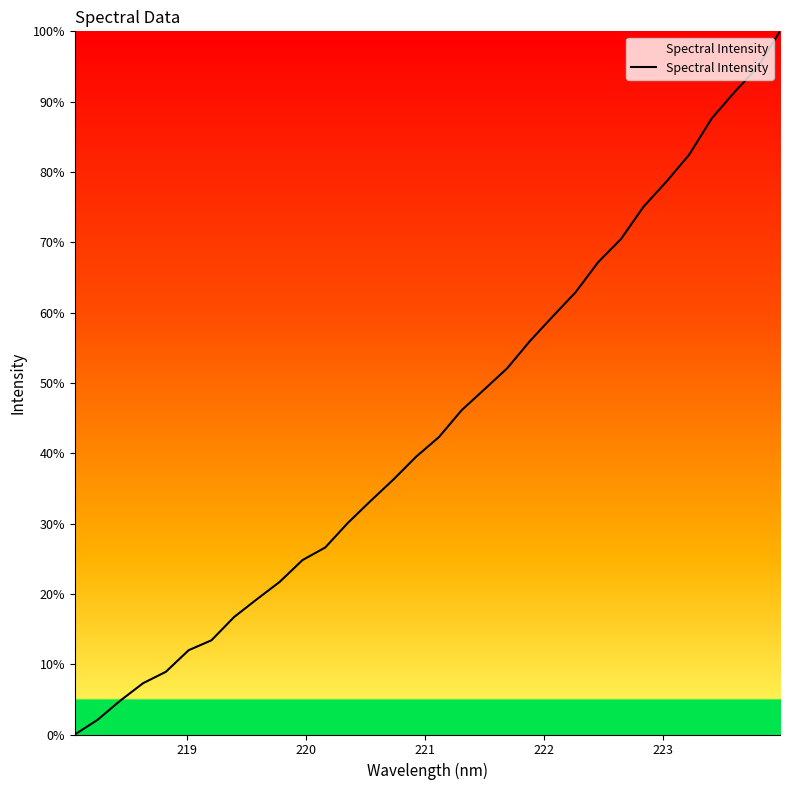

What is the difference between the maximum and minimum values?

100.0